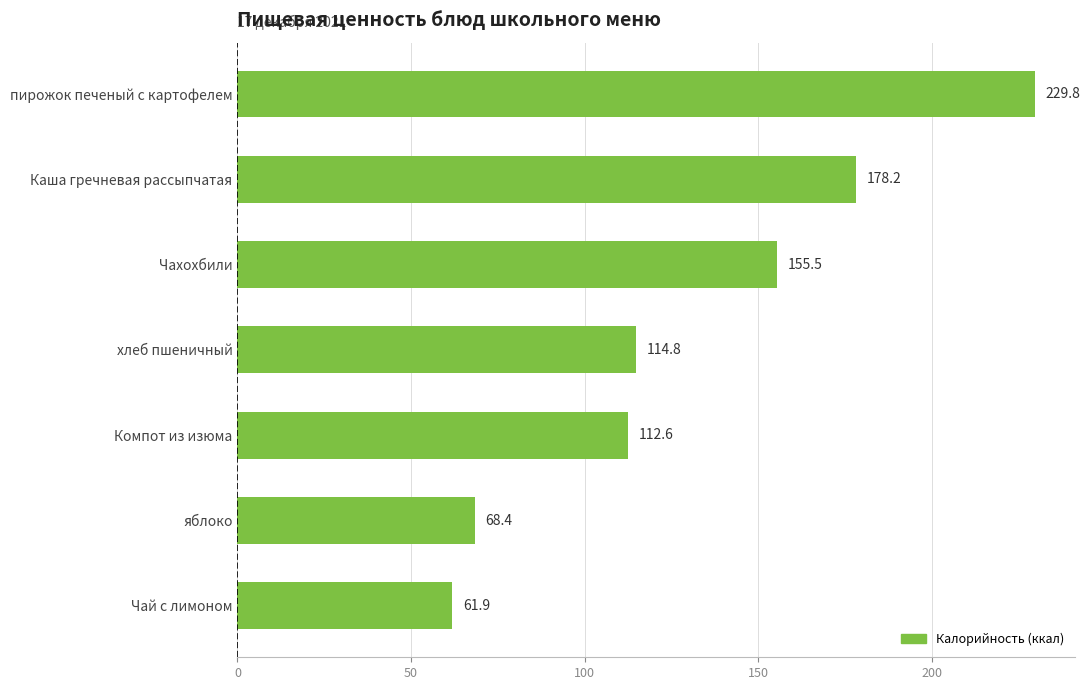

Approximately how many times larger is the value at яблоко compared to Каша гречневая рассыпчатая?

0.4